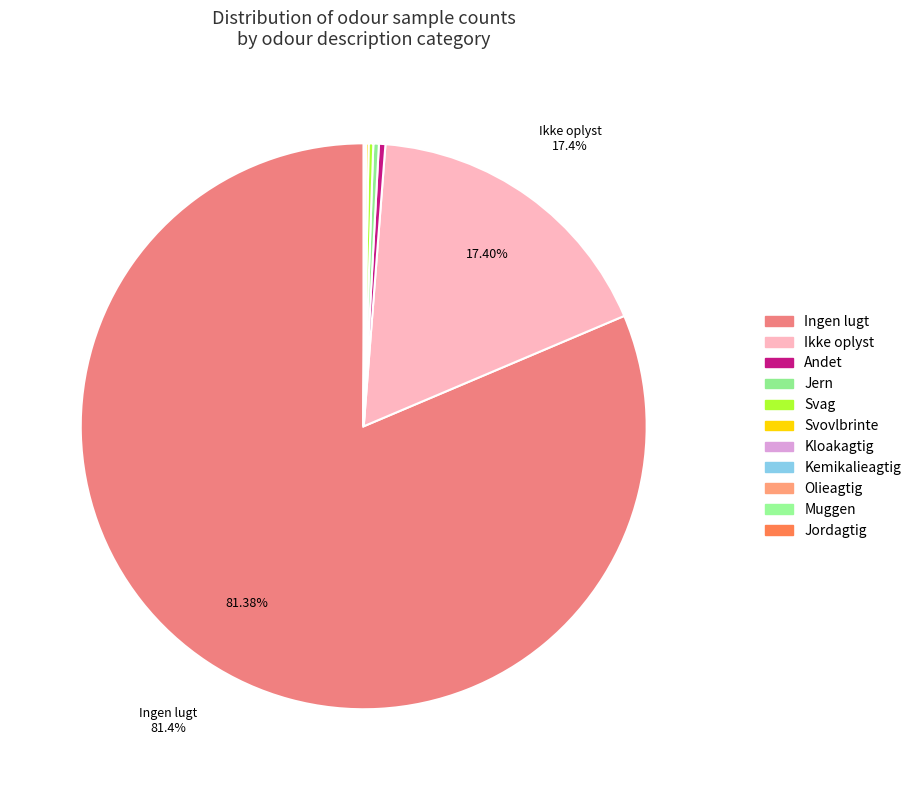

Does any single category account for the majority?

Yes